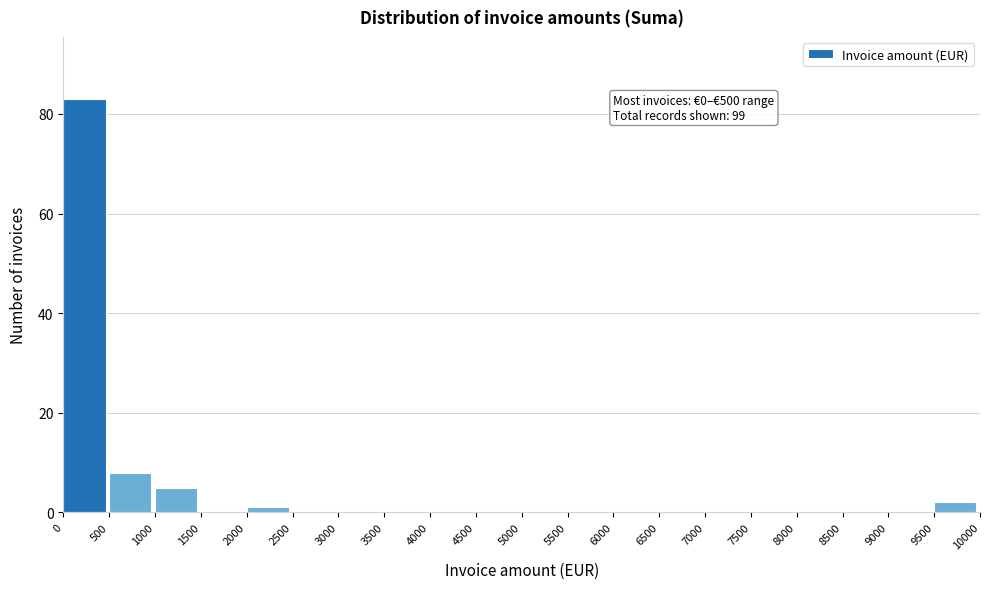

Over which range of the x-axis is the bar tallest?

0 to 500